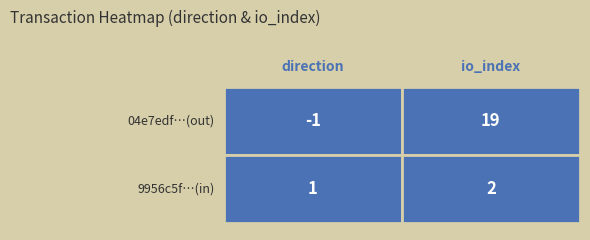

True or false: 9956c5f57dcc4a7f9359a8e98375c0ff6bd5d55 has a value of 3 at io_index.

False